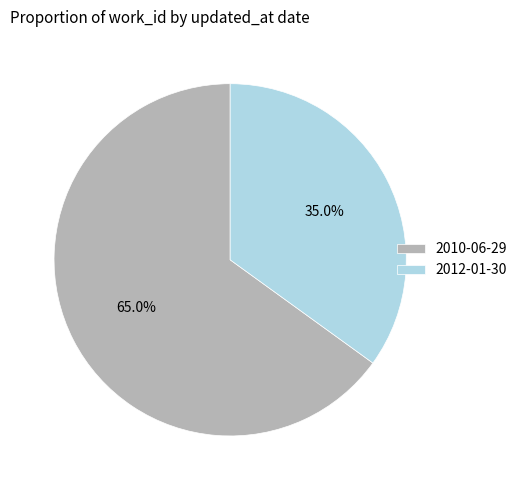

Which category has the biggest portion of the pie?

2010-06-29